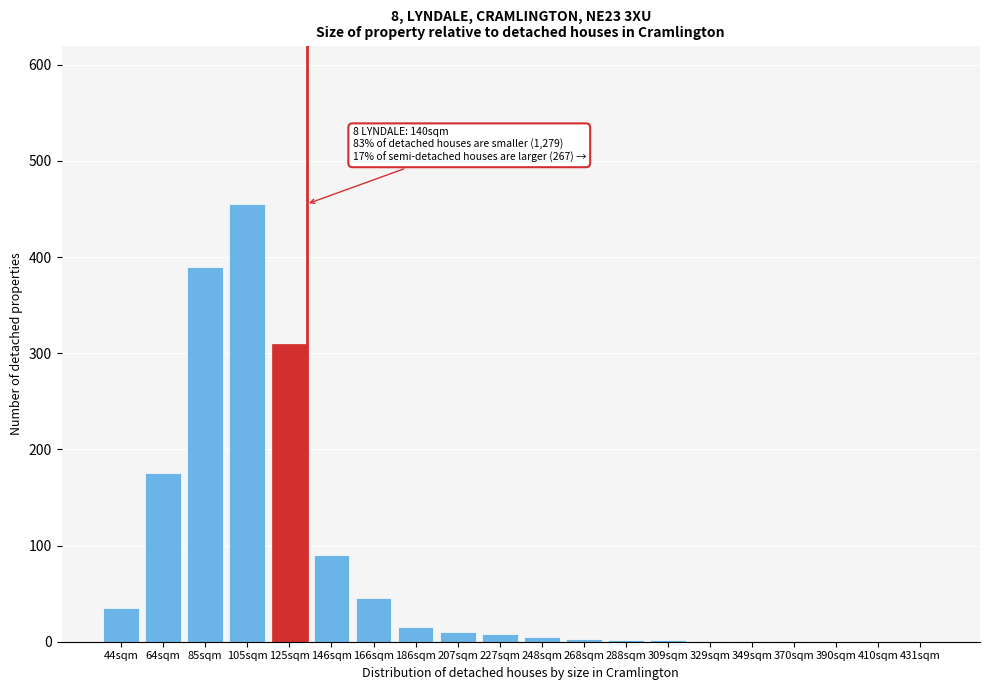

At which category does the chart reach its peak across all series?

105sqm